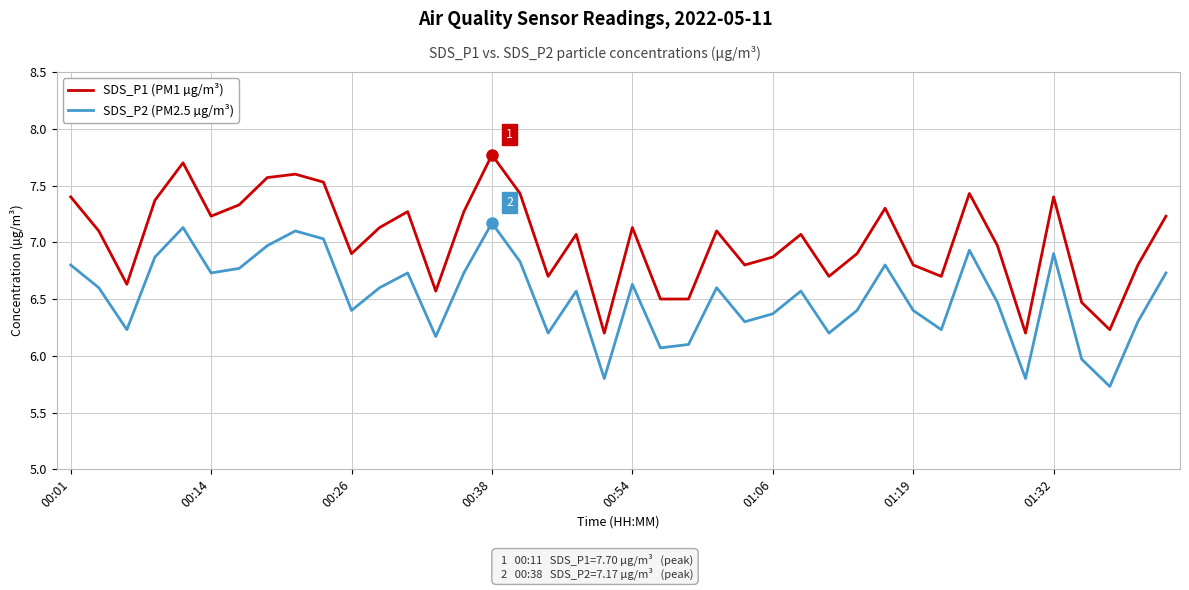

Which series has the largest total across all categories?

SDS_P1 (PM1 µg/m³)